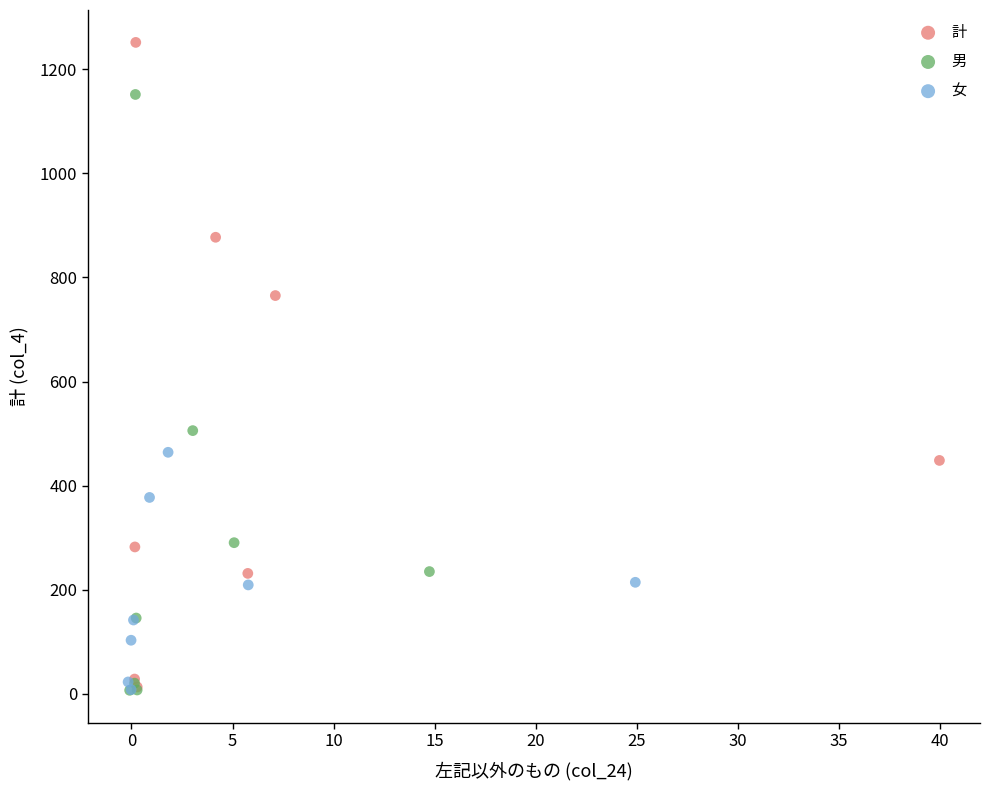

Which series reaches the maximum Y coordinate?

計